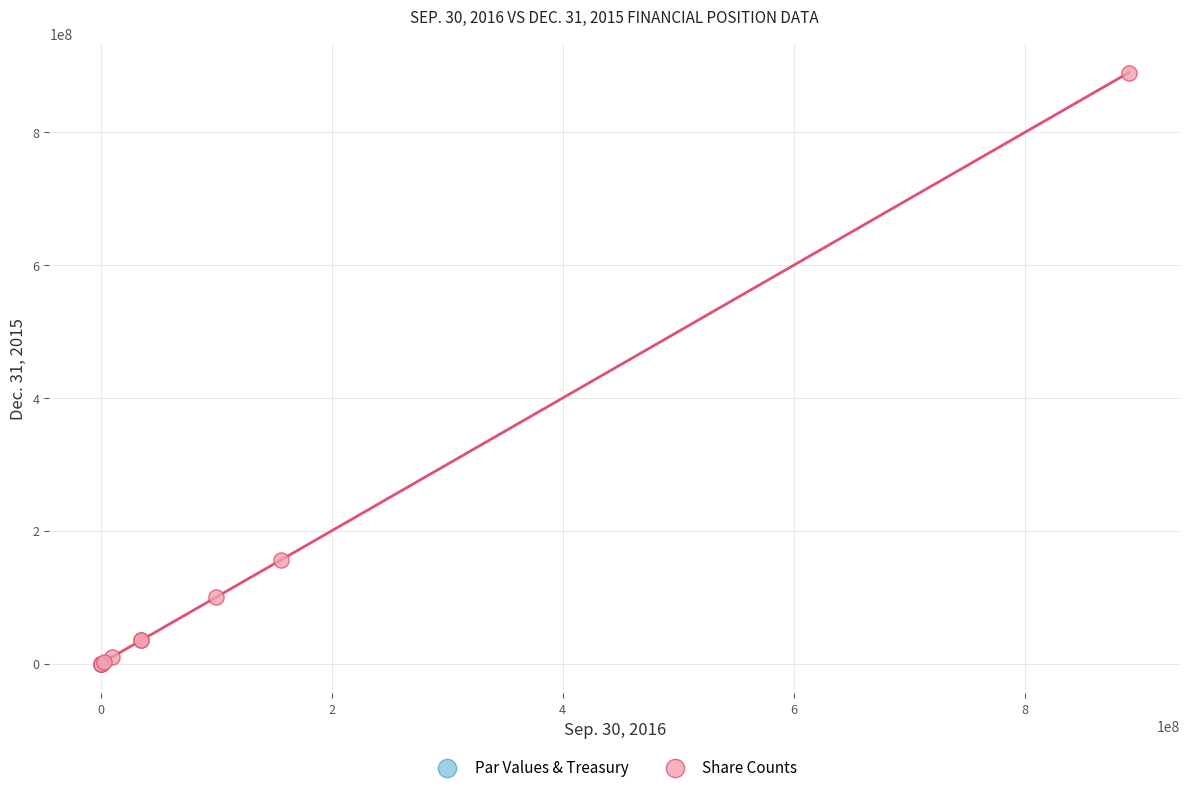

What are all the series names shown in the legend?

Par Values & Treasury, Share Counts